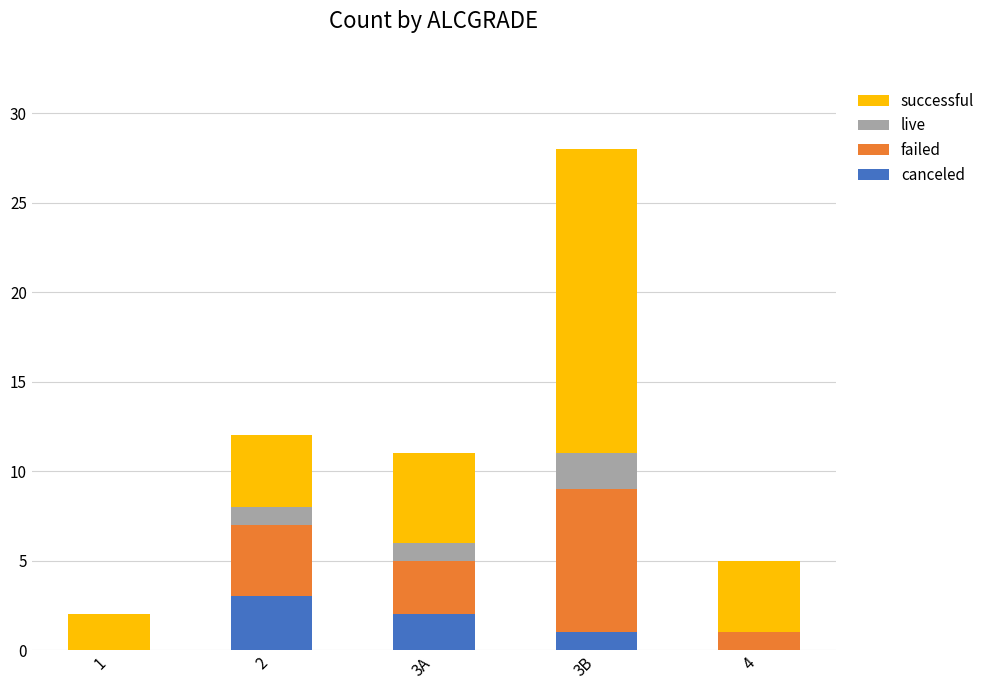

At which category is the sum across all series the highest?

3B